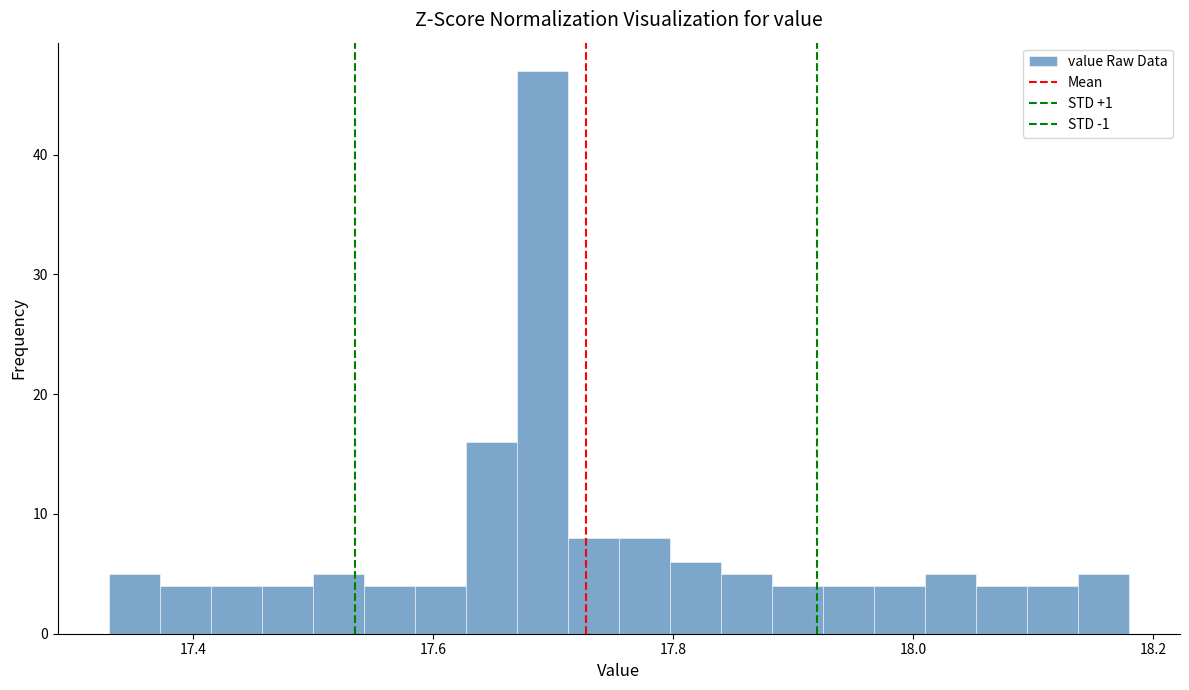

Around what value on the x-axis is the tallest bar? Give the approximate position of its centre, as read against the axis.

17.70